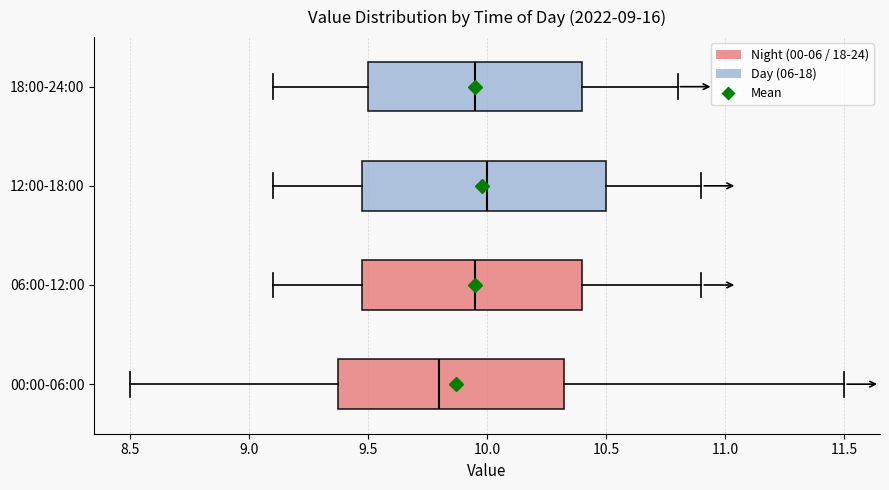

Which box is the widest, from its left edge to its right edge?

12:00-18:00